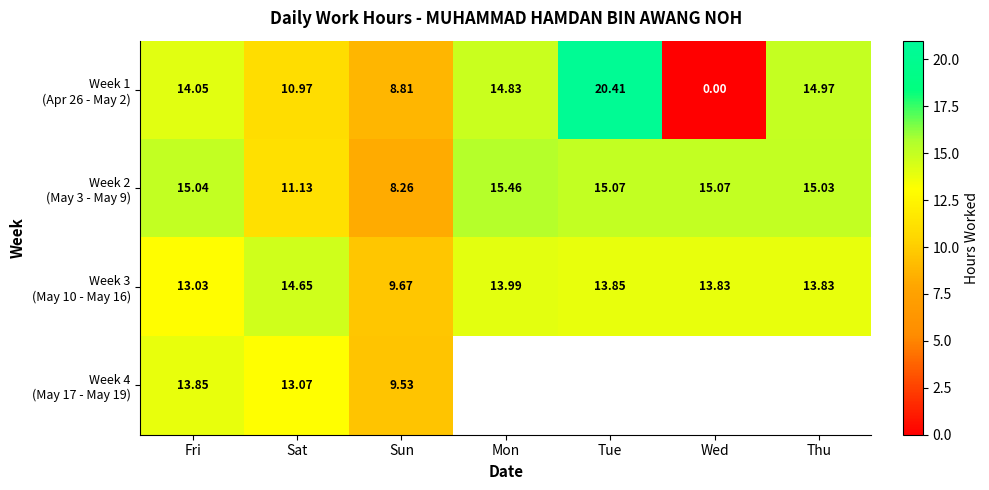

What is the difference between the second highest and minimum values in the Week 1 (Apr 26 - May 2) series?

15.0